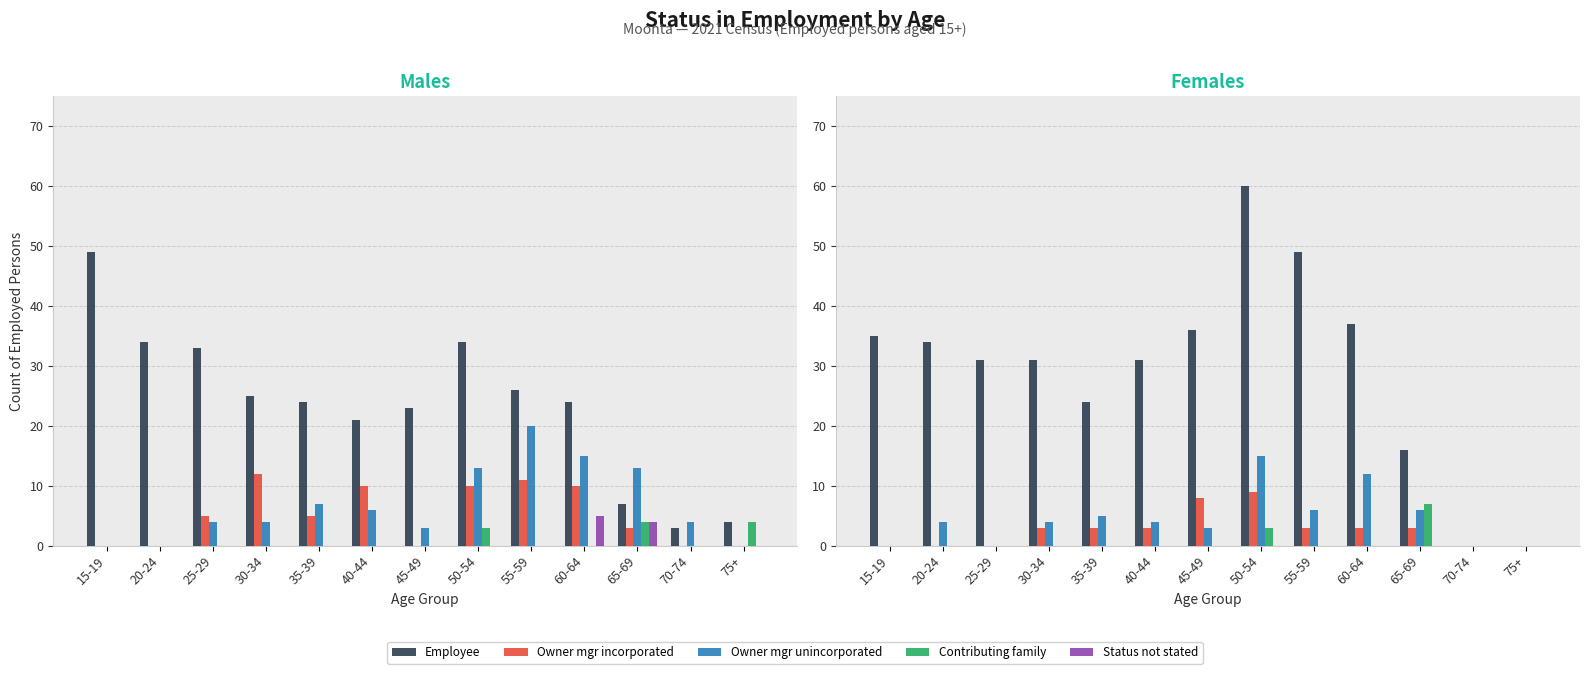

What is the spread (max minus min) of values at 55-59?

49